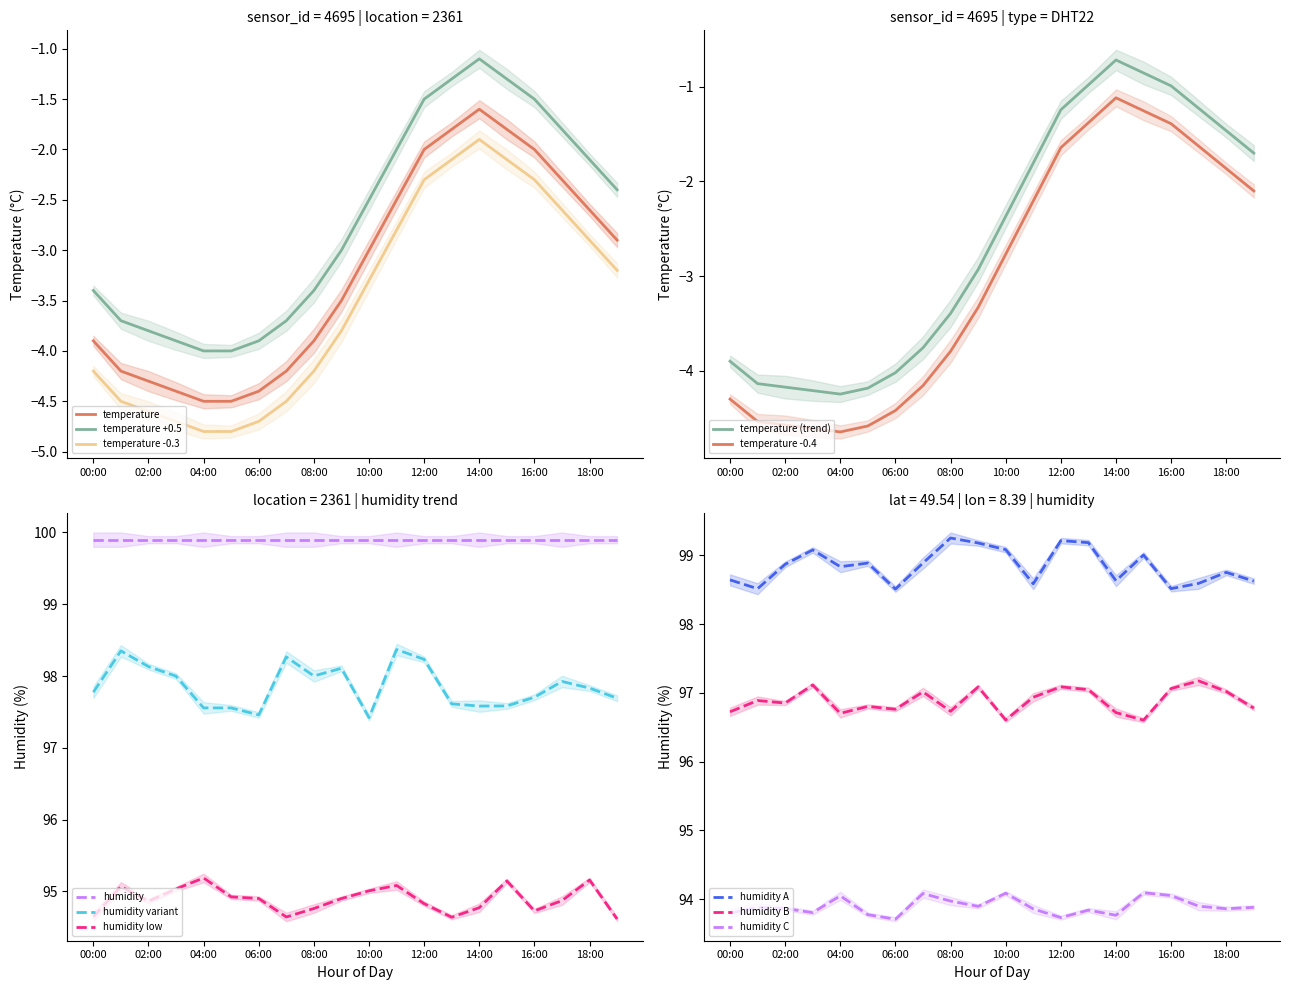

What is the sum of all values?

-64.3